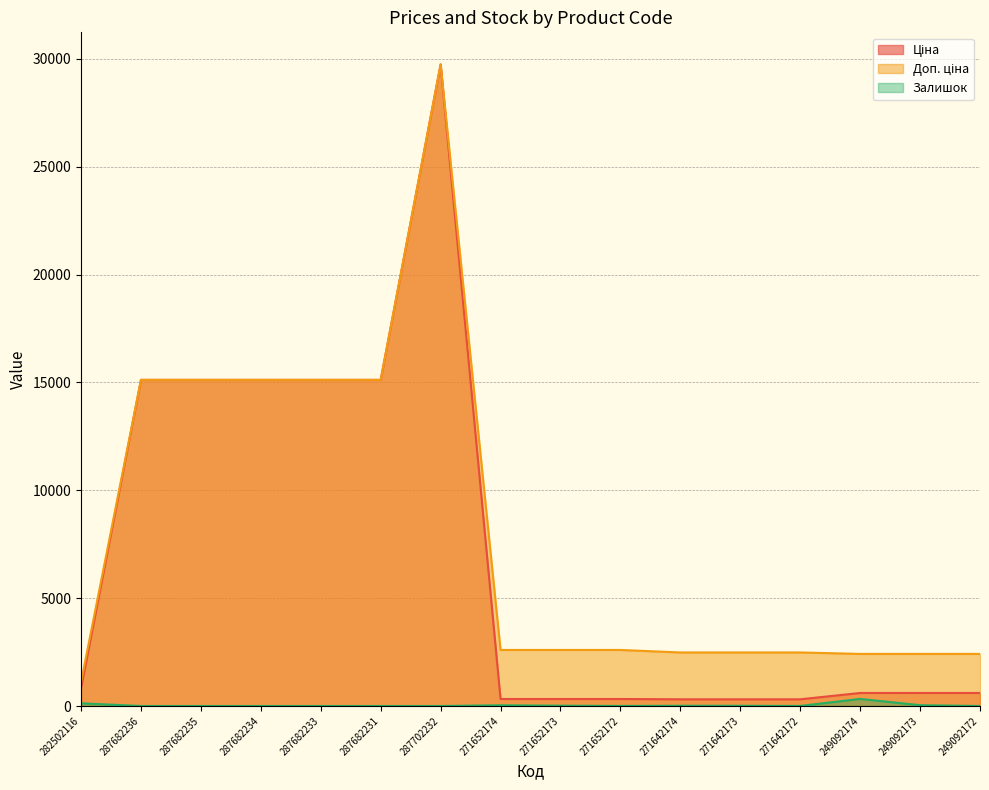

The Залишок series shows 20.7 at 271652173. True or false?

False